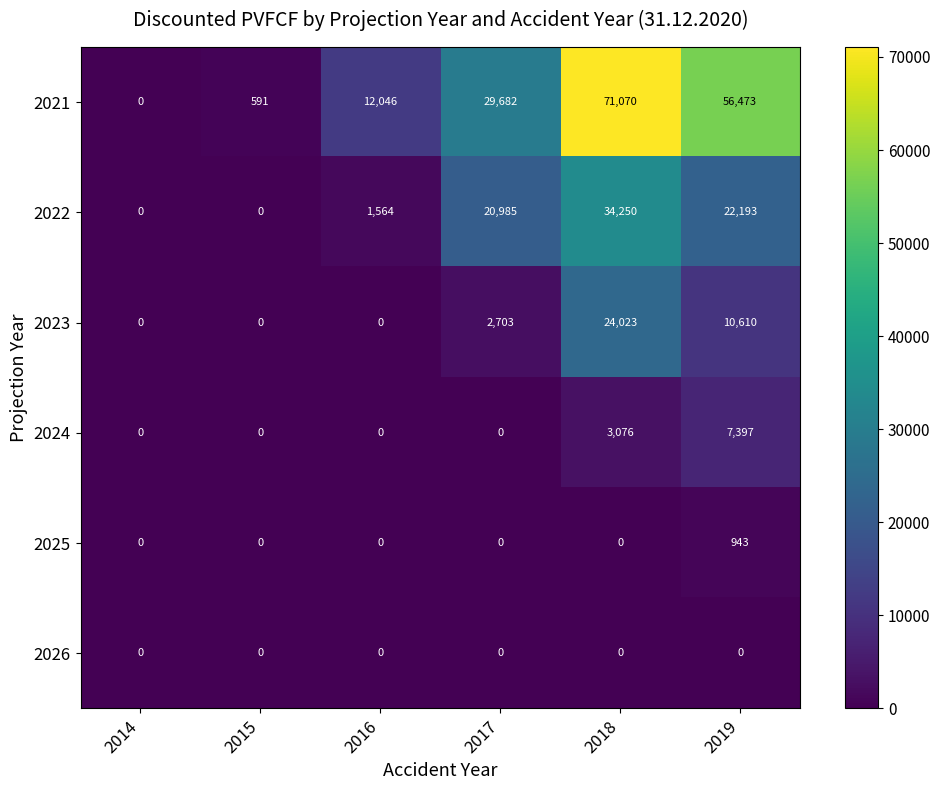

What is the sum of the 2021 values at 2019 and 2014?

56473